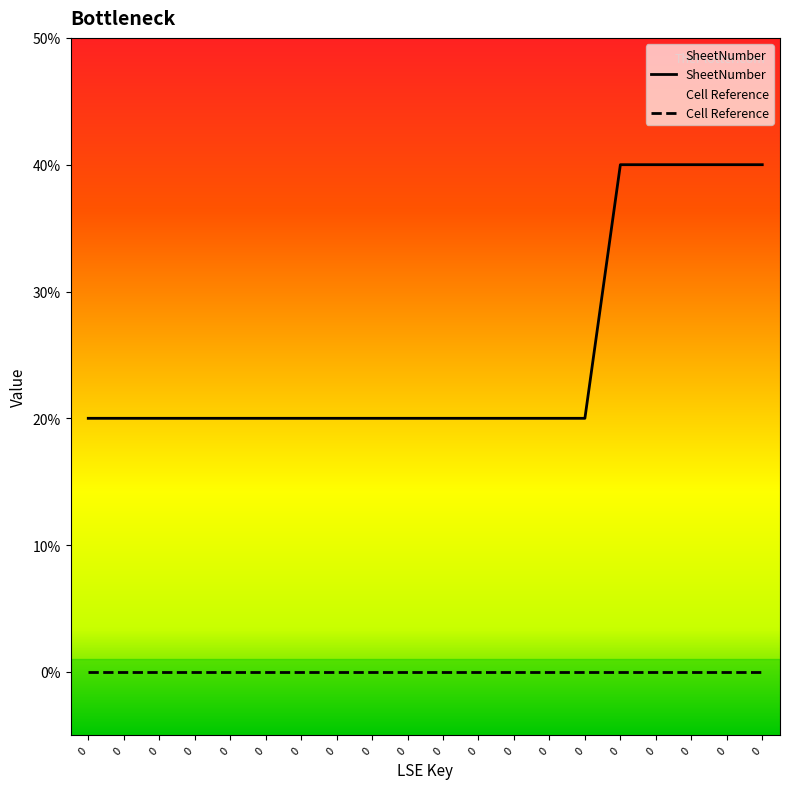

Reading right to left, what are all the values shown in this chart?

4	4	4	4	4	2	2	2	2	2	2	2	2	2	2	2	2	2	2	2